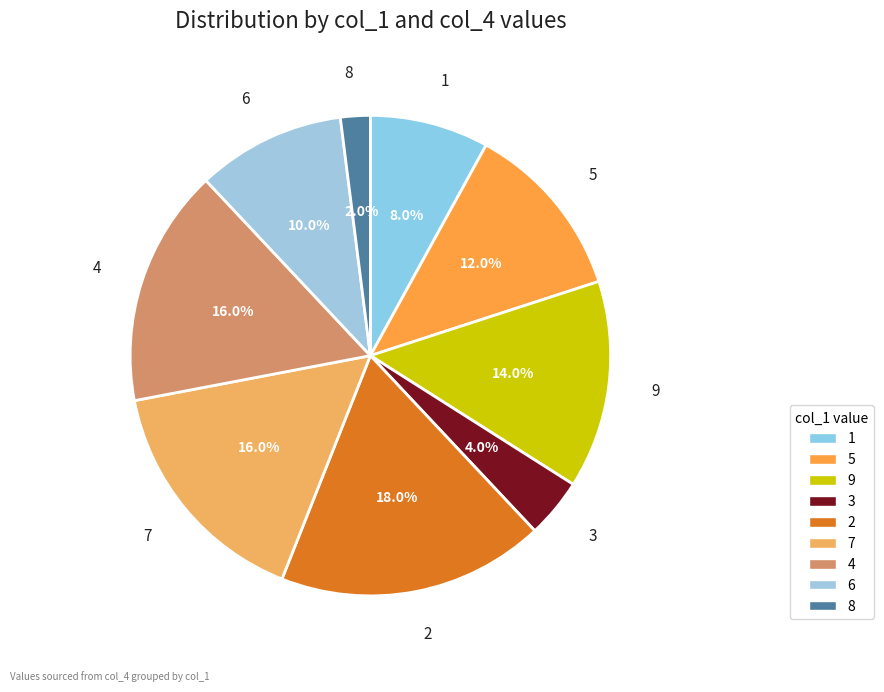

Which category has the smallest portion of the pie?

8